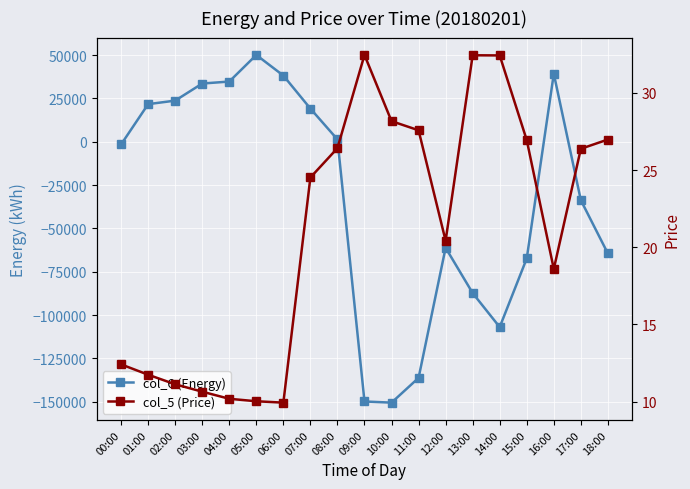

Where is col_6 (Energy) nearest to the value -50234?

12:00